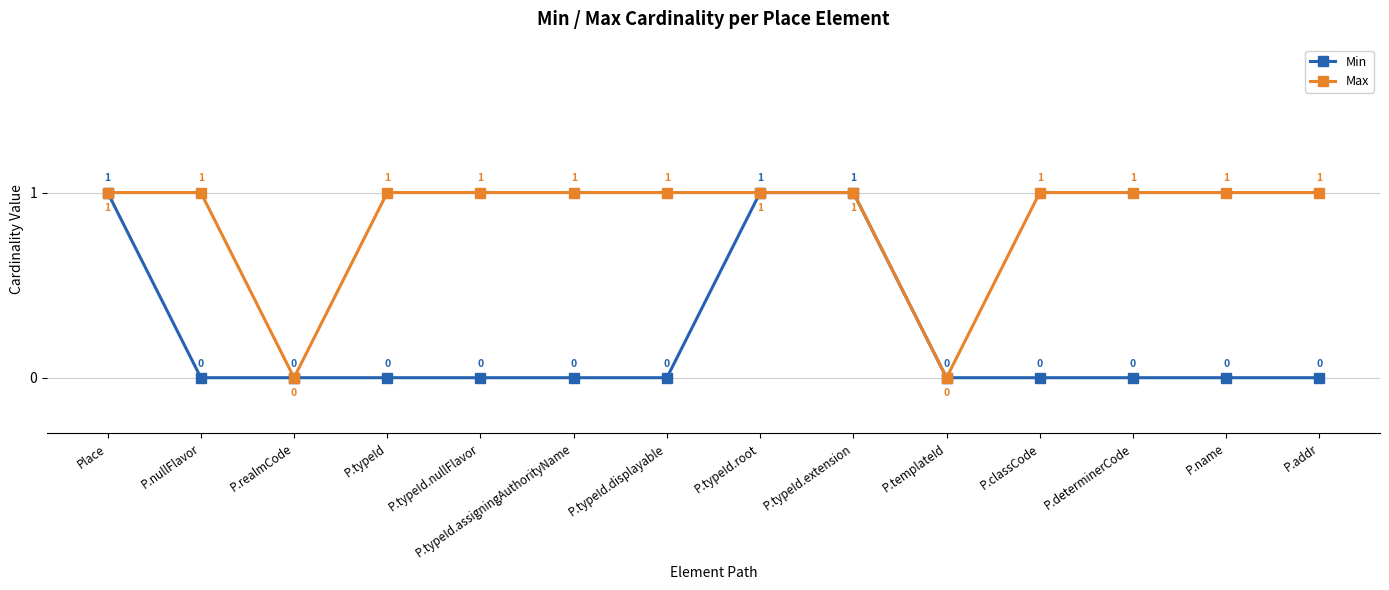

Reading right to left, extract all data points from this chart.

Min: 0	0	0	0	0	1	1	0	0	0	0	0	0	1
Max: 1	1	1	1	0	1	1	1	1	1	1	0	1	1